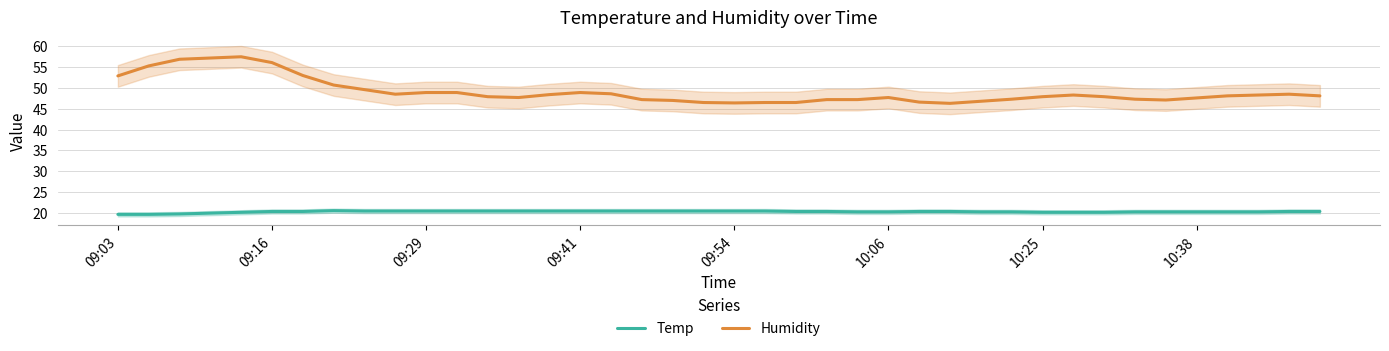

What is the value of the Humidity point at the 12th from the left?

48.9